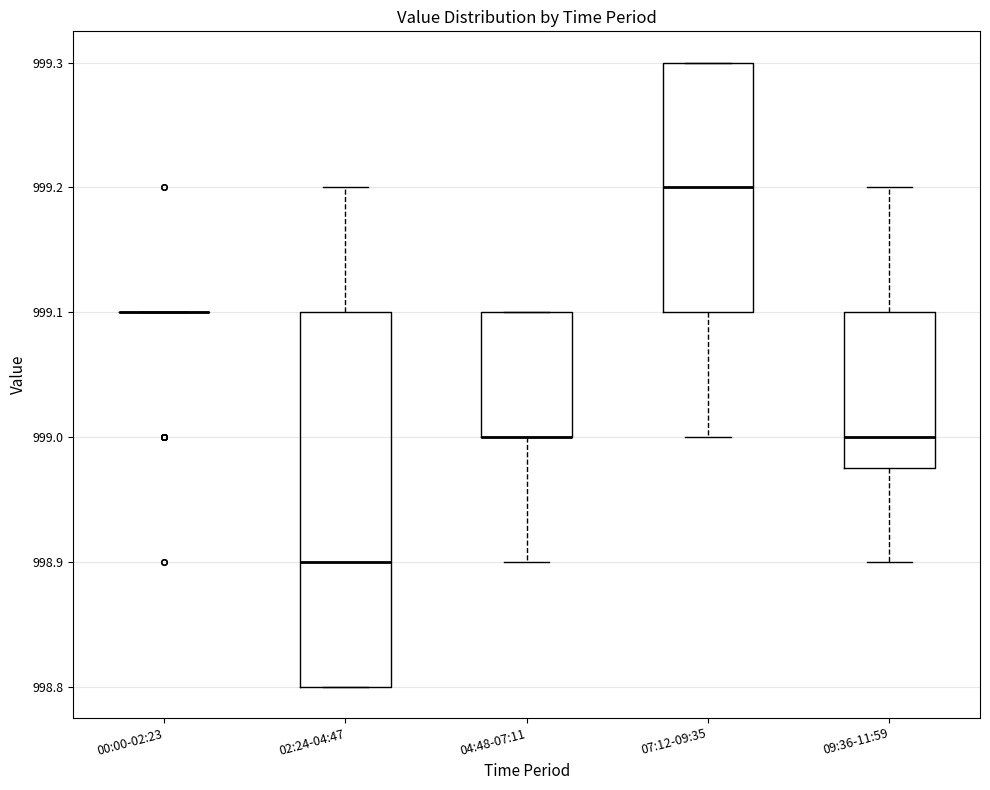

Reading left to right, transcribe this box plot: for each box, give where its median line is, the range the box spans, and where its two whiskers end, as read against the y-axis. The values are not printed on the chart, so give them approximately, as read against the axis.

00:00-02:23: box collapsed to a line at 999.10, whiskers 999.10 to 999.10
02:24-04:47: median 998.90, box 998.80 to 999.10, whiskers 998.80 to 999.20
04:48-07:11: median 999.00 (drawn on the box's lower edge), box 999.00 to 999.10, whiskers 998.90 to 999.10
07:12-09:35: median 999.20, box 999.10 to 999.30, whiskers 999.00 to 999.30
09:36-11:59: median 999.00, box 998.98 to 999.10, whiskers 998.90 to 999.20